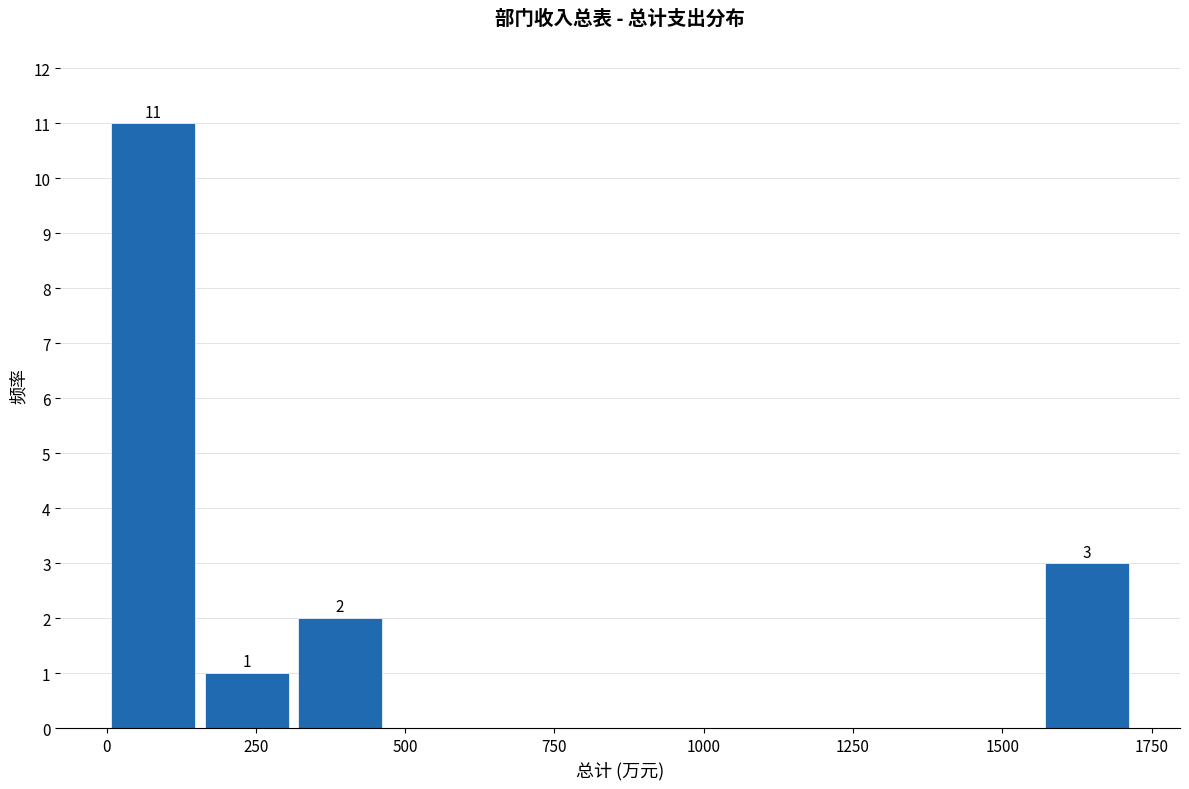

Read against the x-axis, roughly where is the centre of the tallest bar?

100